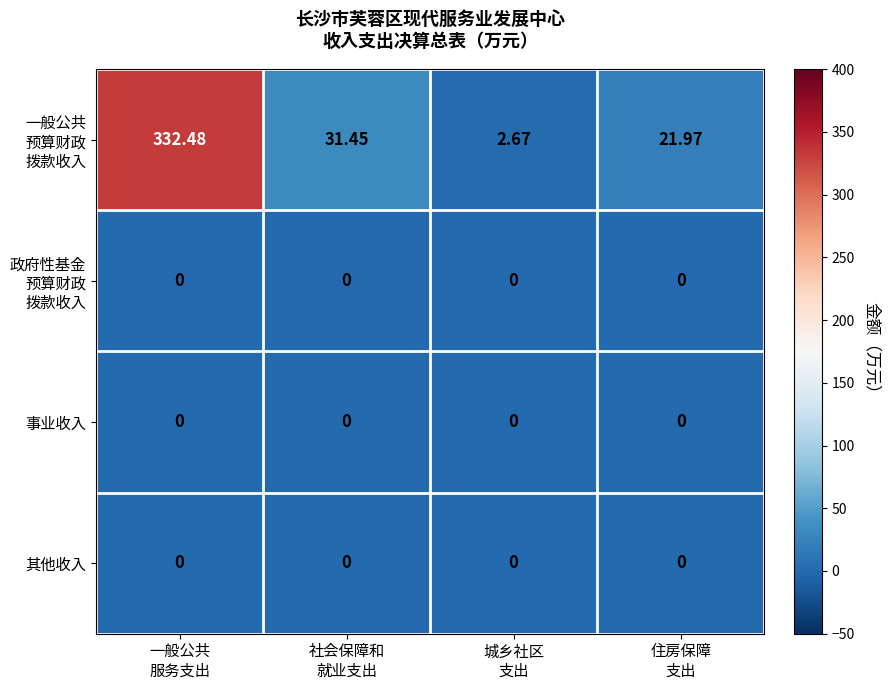

What is the total value across all series at 一般公共
服务支出?

332.5